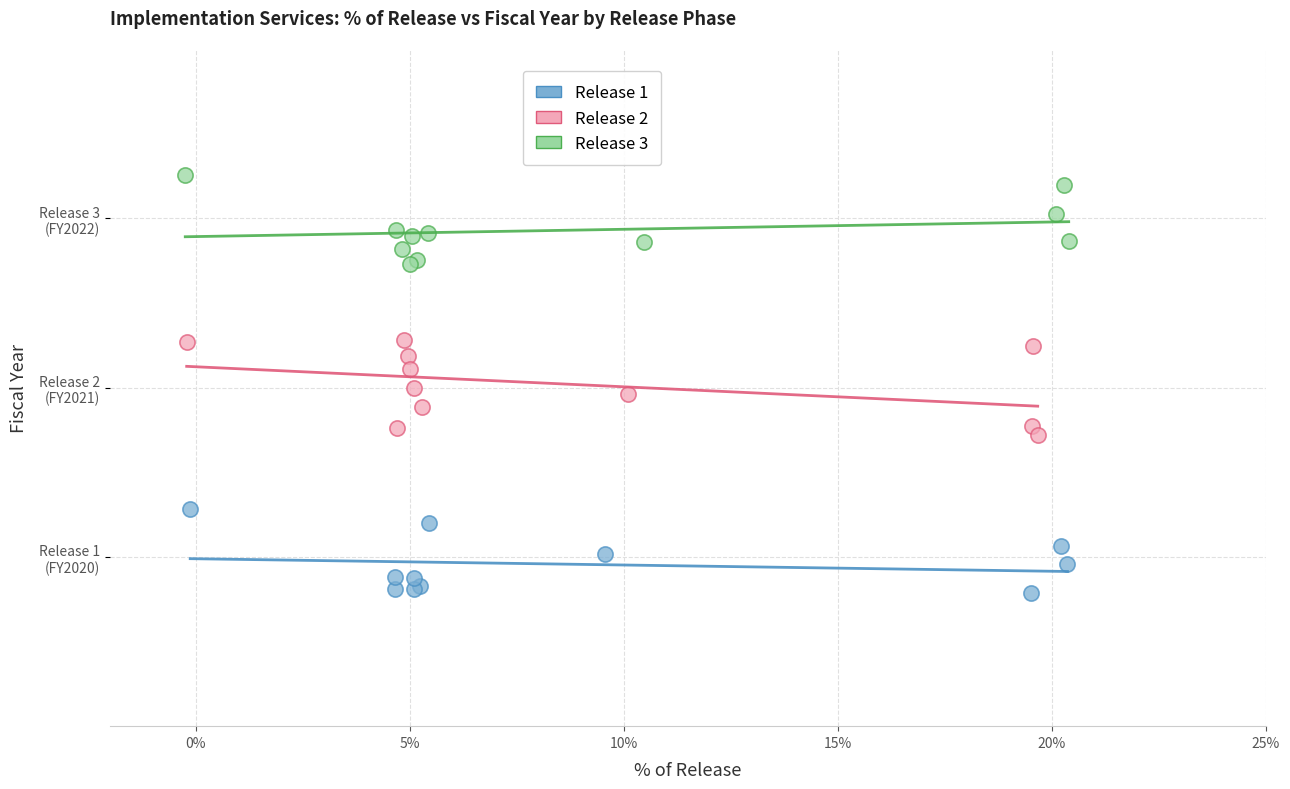

Which series reaches the minimum Y coordinate?

Release 1